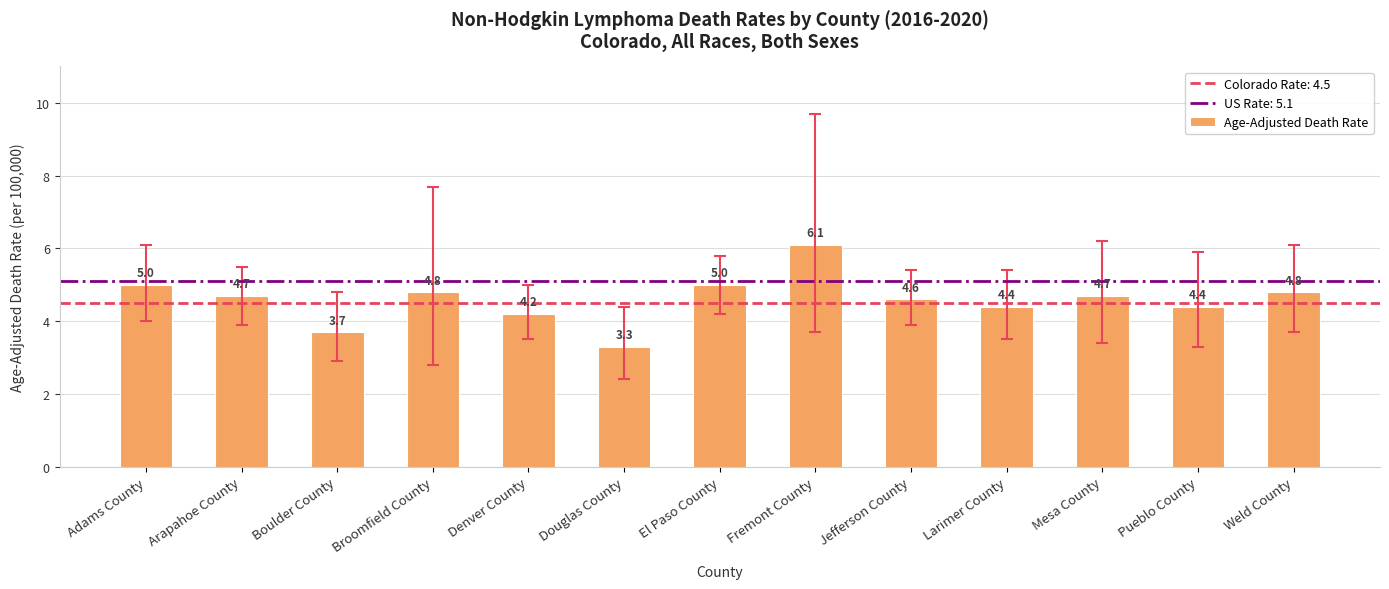

Where does the data first go above 4?

Adams County